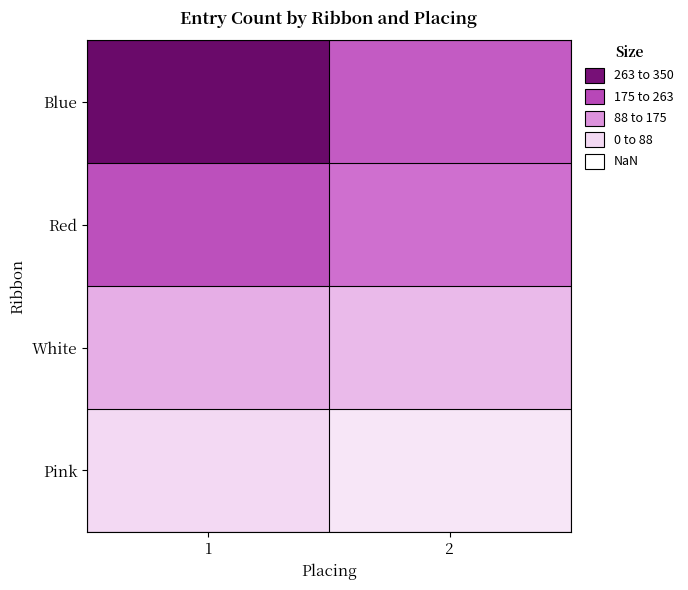

Between 1 and 2, which series saw the biggest shift?

Blue